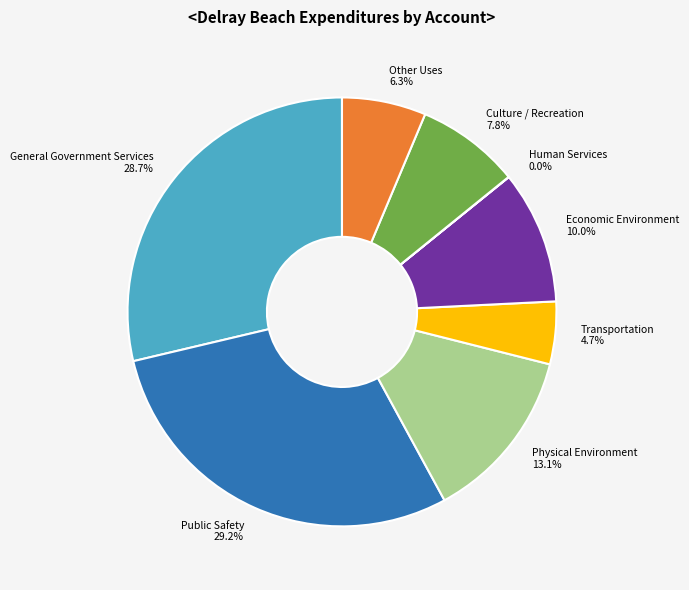

Is there a majority slice in this chart?

No